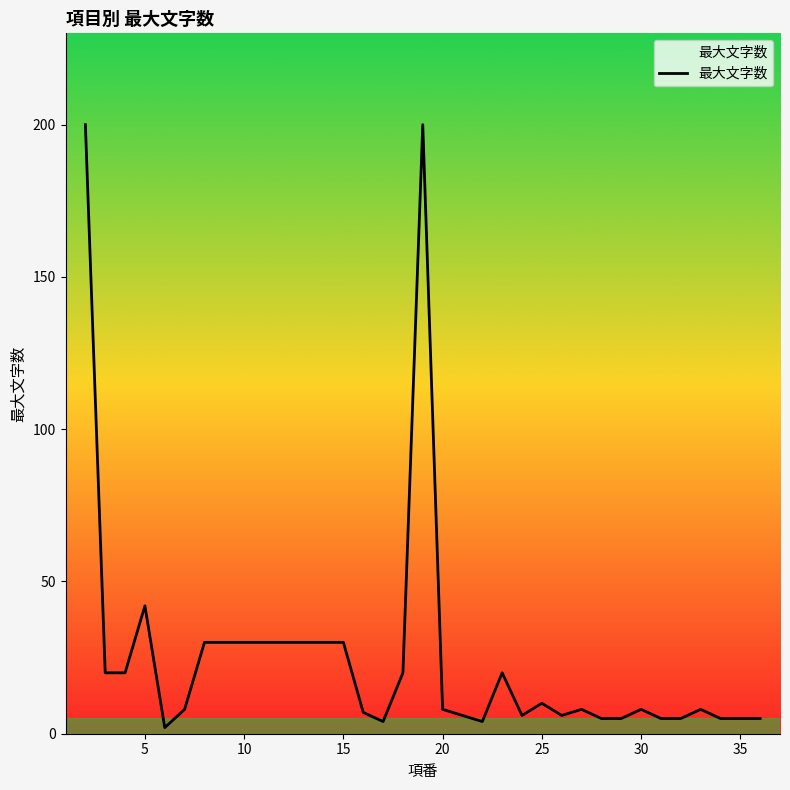

What is the sum of all values?

876